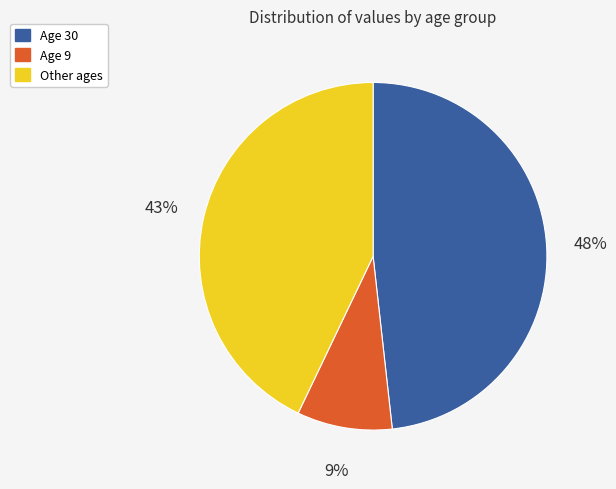

Which slice is the smallest?

Age 9